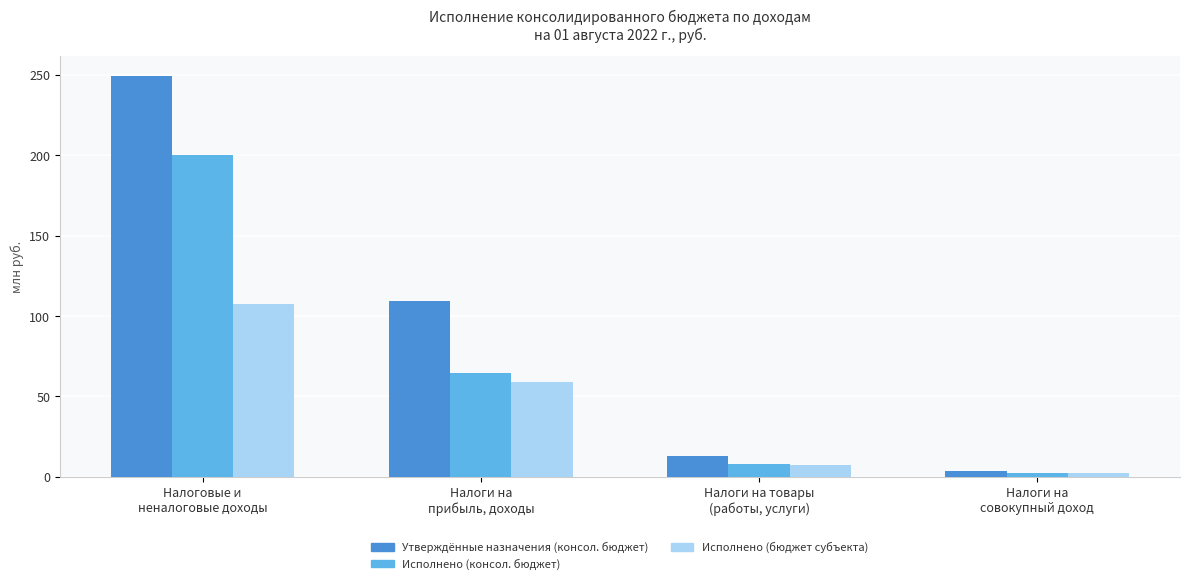

Where does the Исполнено (бюджет субъекта) series first go above 59?

Налоговые и
неналоговые доходы